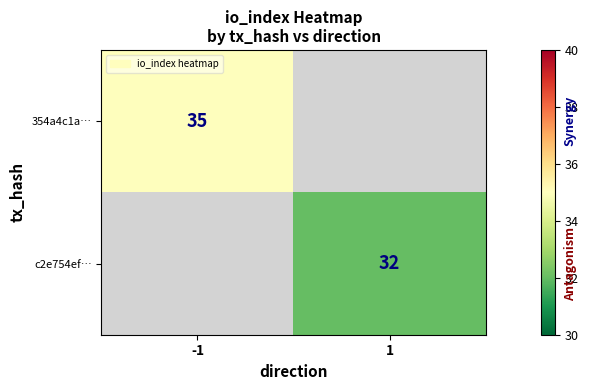

True or false: 354a4c1a… has a value of 35 at -1.

True